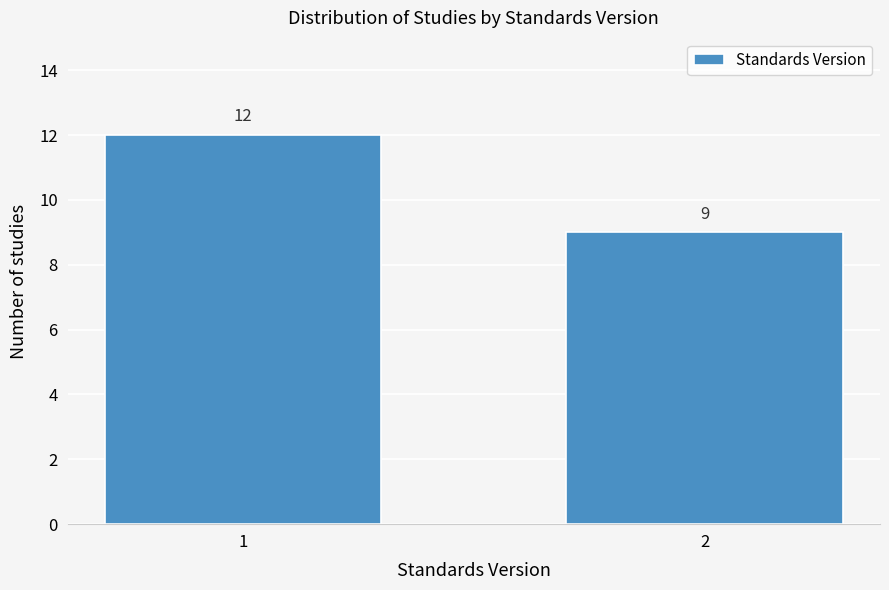

Reading right to left, transcribe all the data shown in this chart.

2=9	1=12